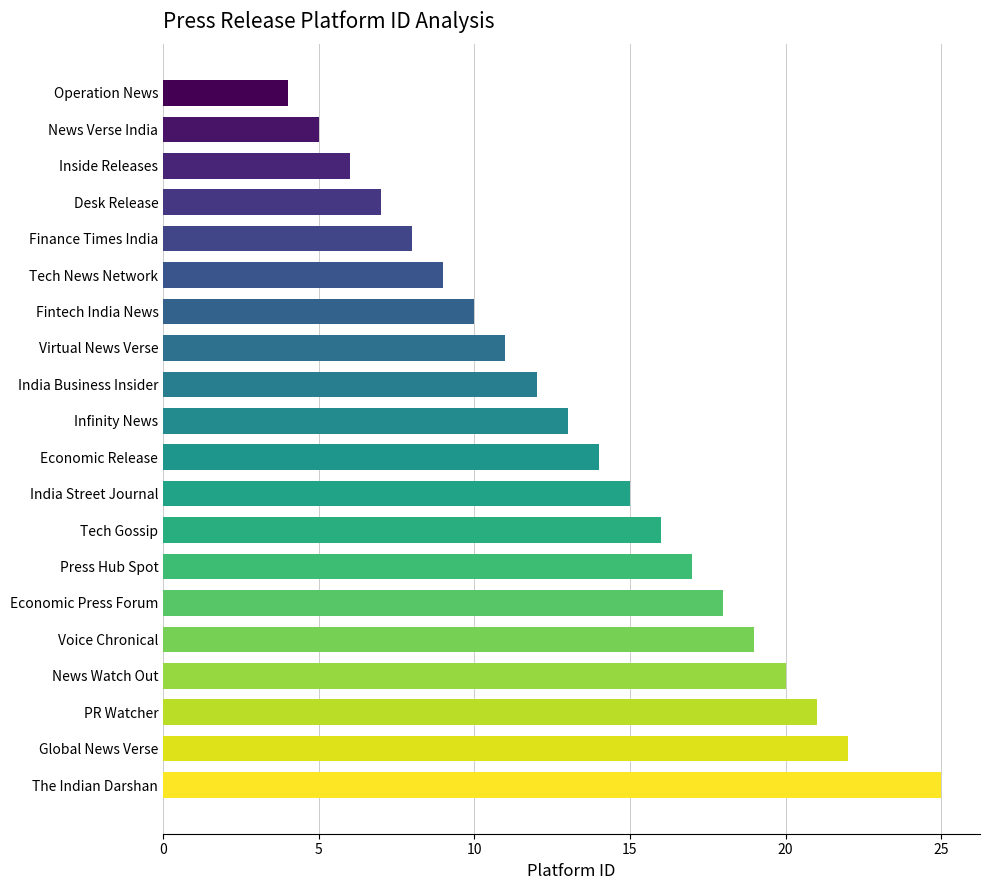

Reading bottom to top, list all the values displayed in this chart.

The Indian Darshan=25	Global News Verse=22	PR Watcher=21	News Watch Out=20	Voice Chronical=19	Economic Press Forum=18	Press Hub Spot=17	Tech Gossip=16	India Street Journal=15	Economic Release=14	Infinity News=13	India Business Insider=12	Virtual News Verse=11	Fintech India News=10	Tech News Network=9	Finance Times India=8	Desk Release=7	Inside Releases=6	News Verse India=5	Operation News=4